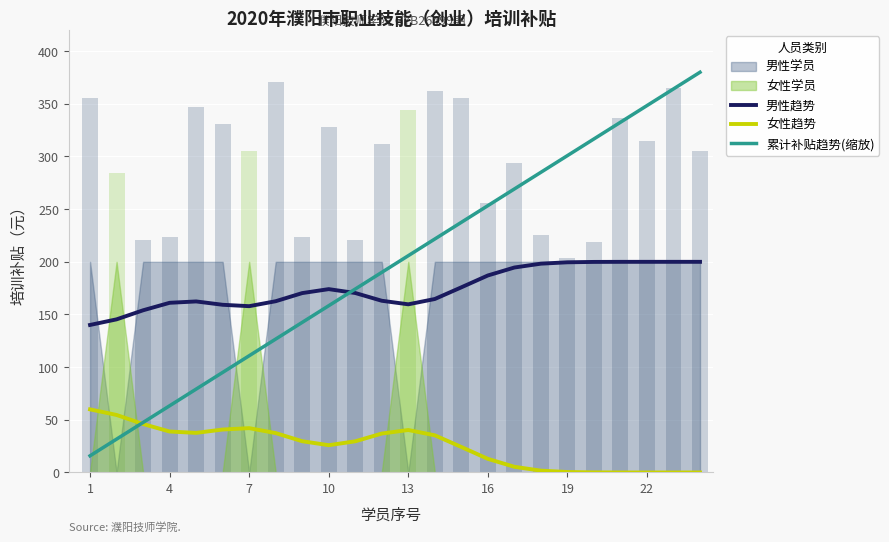

Are the bars horizontal?

No